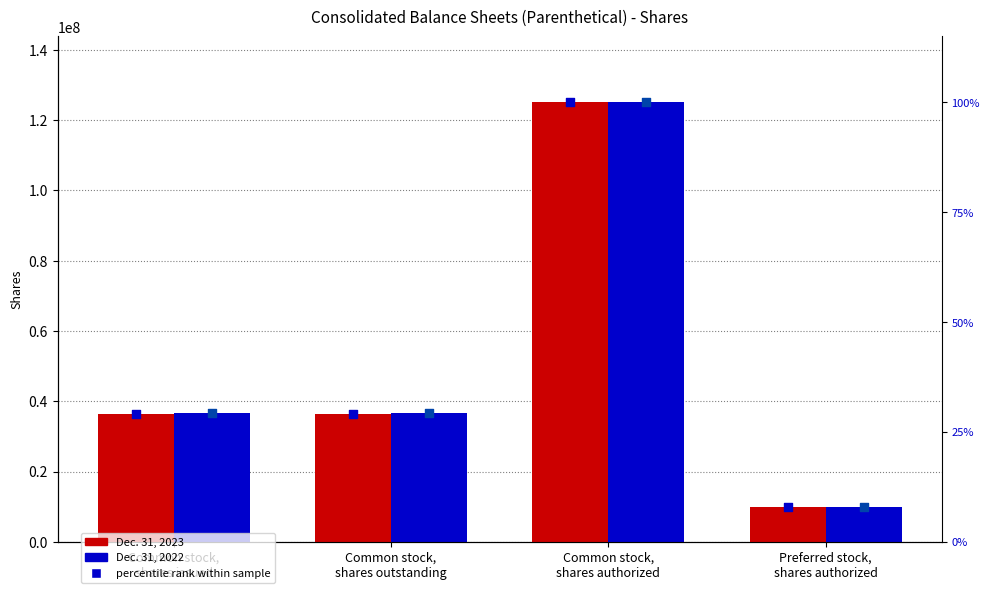

At which category is the sum across all series the highest?

Common stock,
shares authorized